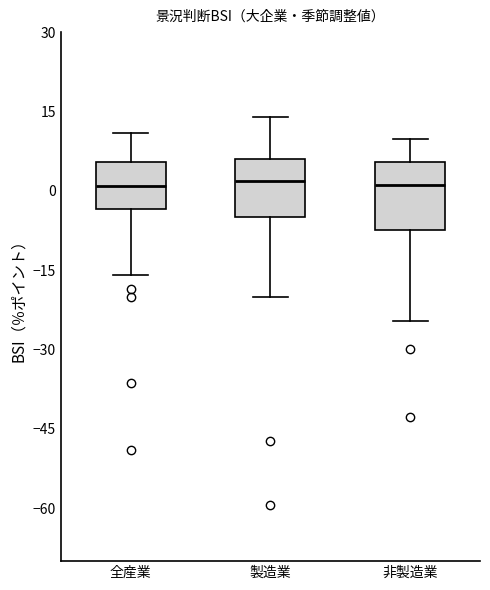

Reading left to right, read every box against the y-axis: the position of its median line, the range the box covers, and the ends of its whiskers. The values are not printed on the chart, so give them approximately, as read against the axis.

全産業: median 0, box -4 to 6, whiskers -16 to 12
製造業: median 2, box -4 to 6, whiskers -20 to 14
非製造業: median 2, box -8 to 6, whiskers -24 to 10